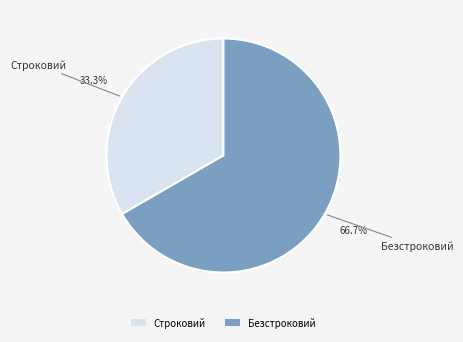

To the nearest percent, what portion does Безстроковий represent?

67%